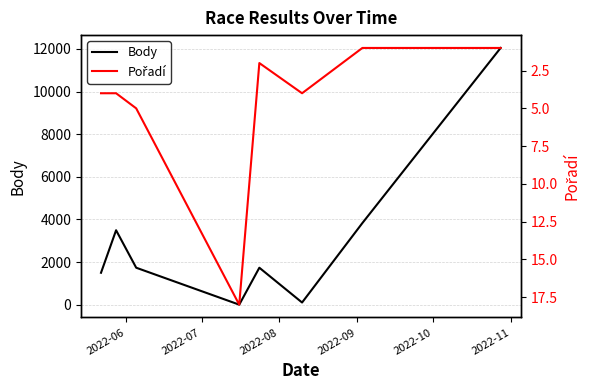

True or false: Pořadí has a value of 7 at 2022-08.

False